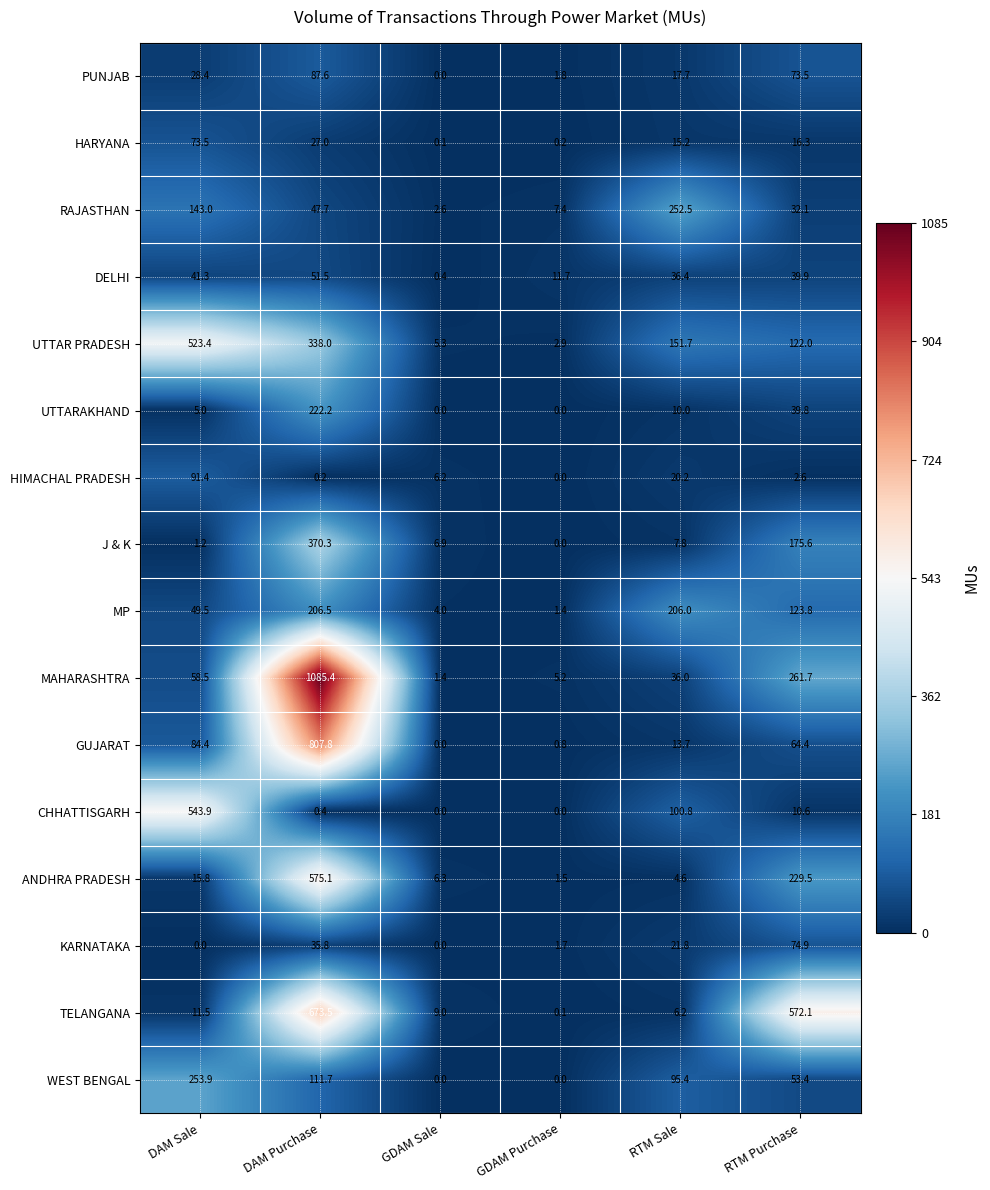

Which series has the widest spread of values?

MAHARASHTRA